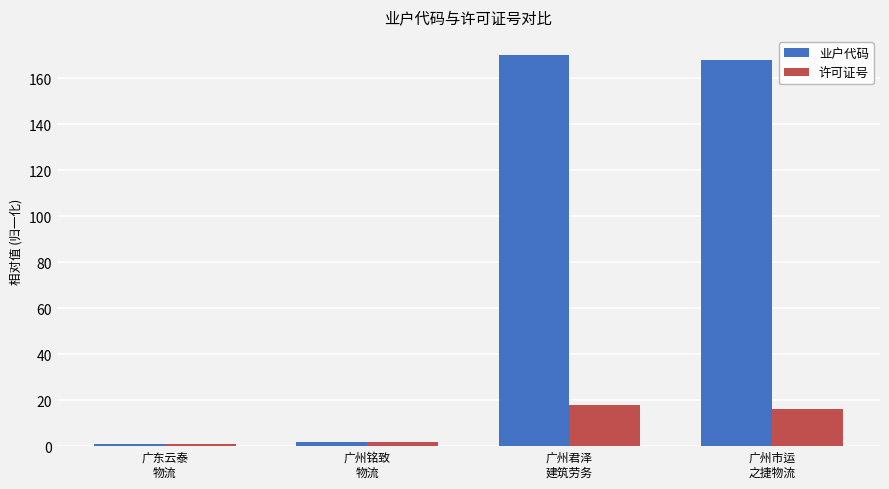

Where does the 业户代码 series first go above 168?

广州君泽
建筑劳务